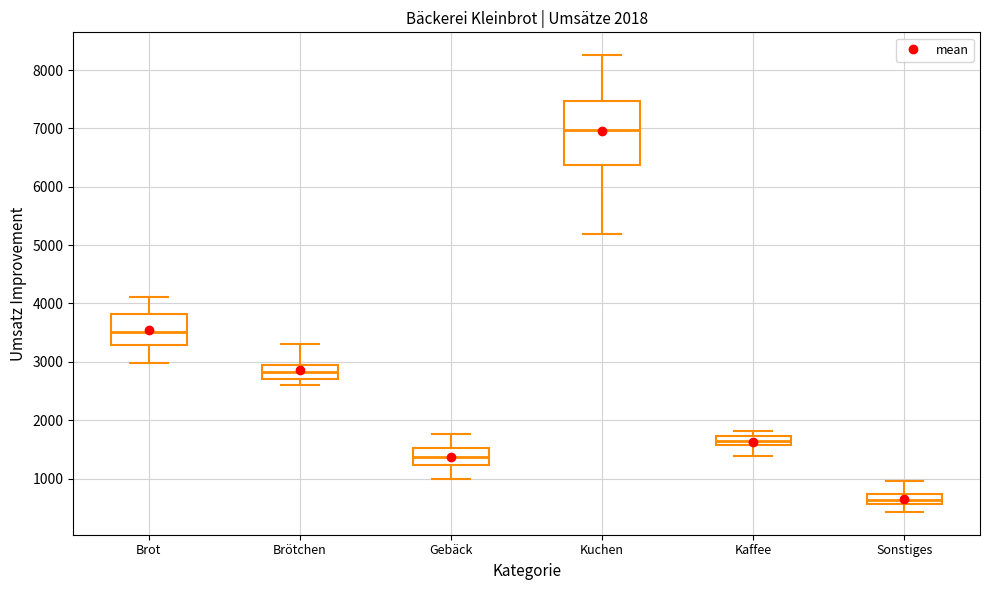

Comparing the boxes themselves (not the whiskers), which one is the tallest?

Kuchen